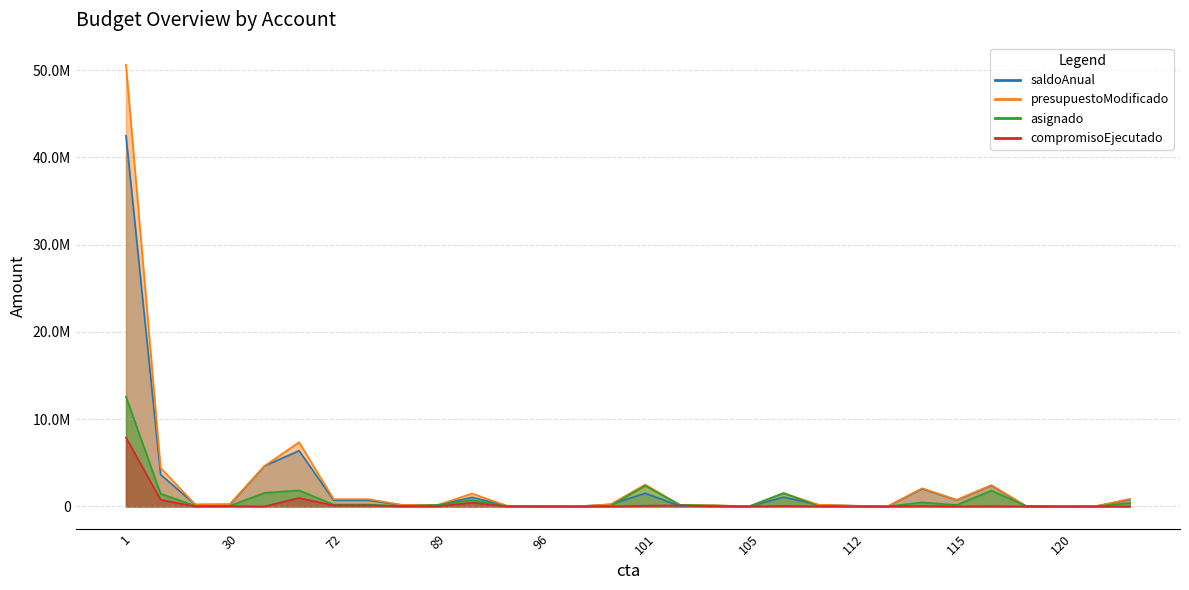

What is the total value across all series at 91?

3687945.0